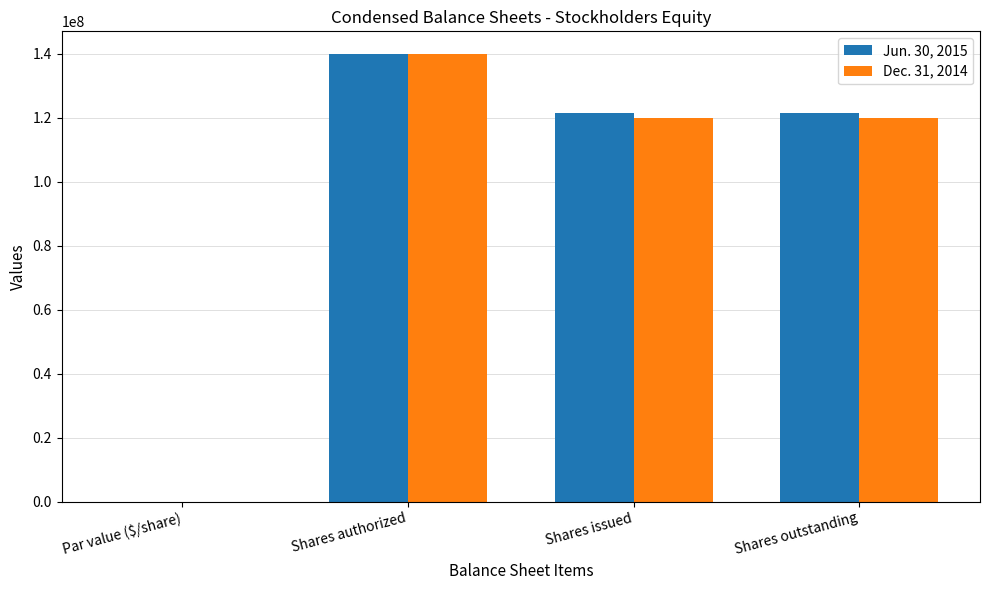

Which category has the highest value in the Dec. 31, 2014 series?

Shares authorized